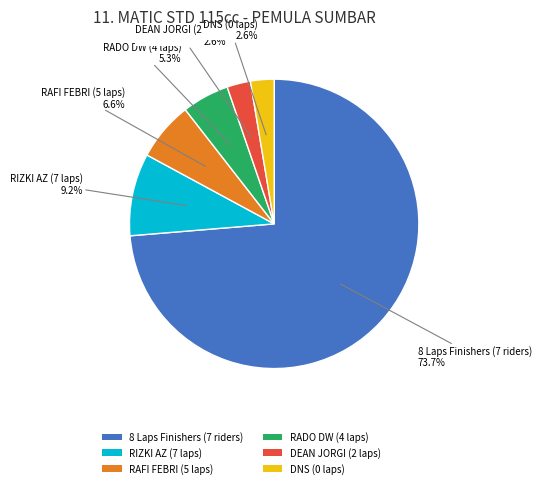

What percentage is NOT represented by DNS (0 laps)?

97.4%